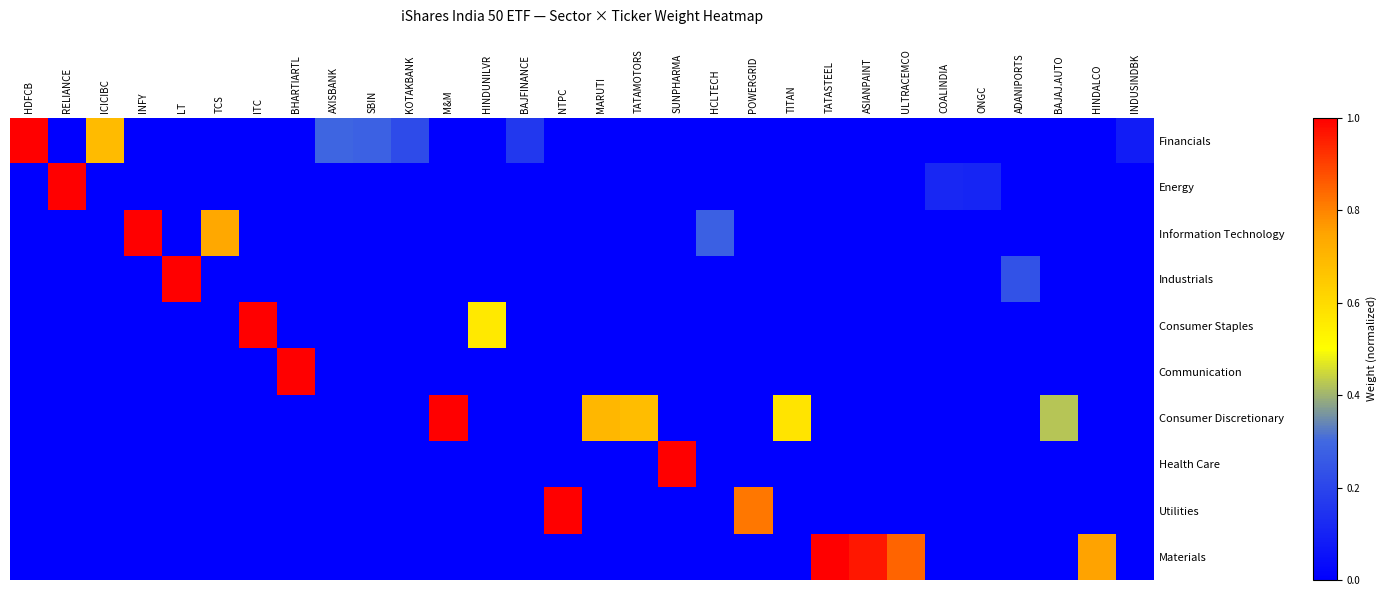

Which label corresponds to the largest value in the chart?

HDFCB